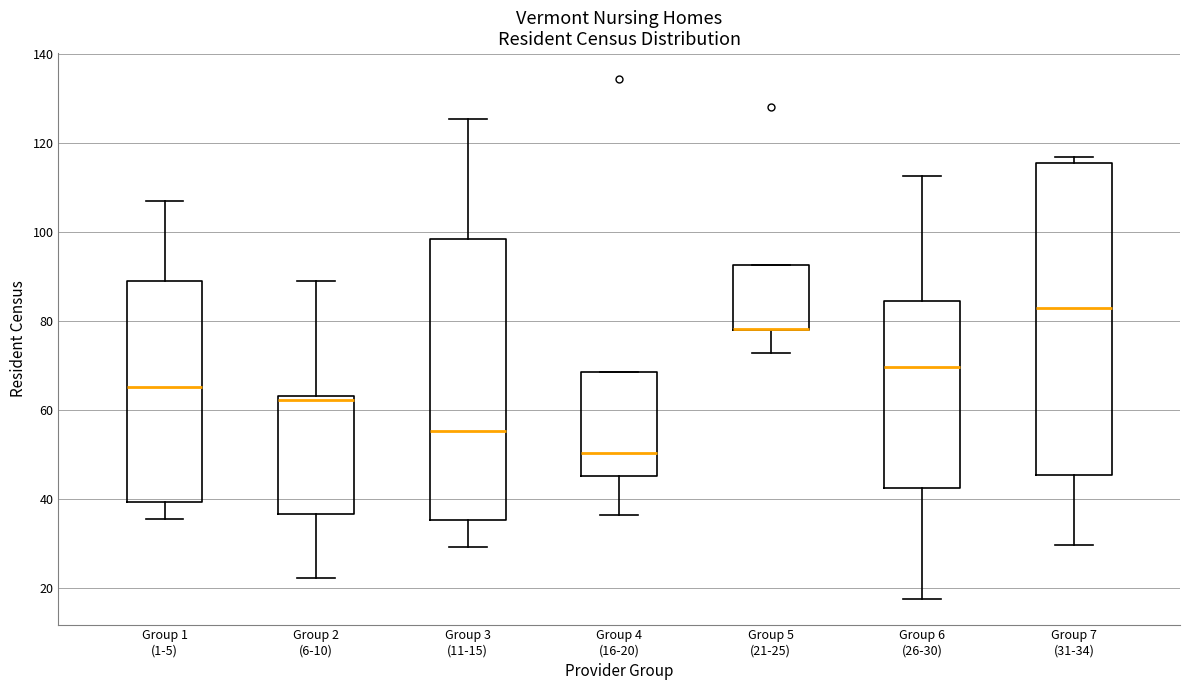

Which box is the tallest, from its lower edge to its upper edge?

Group 7 (31-34)